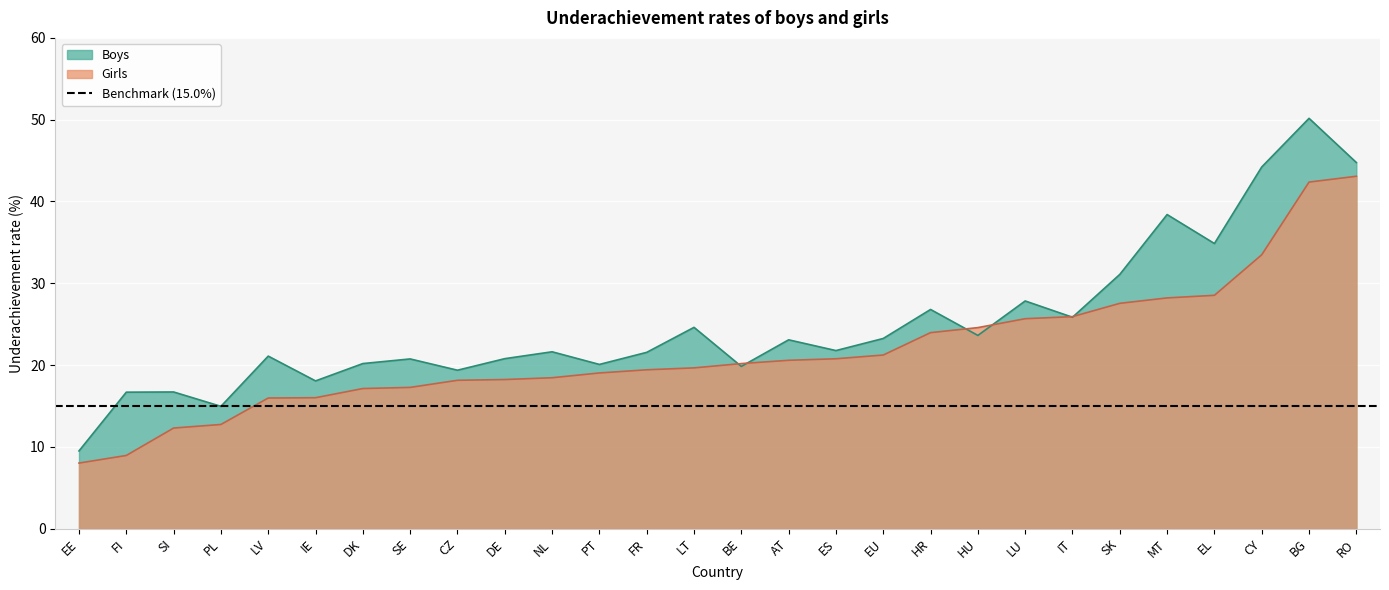

How many intersections are there between Girls and Boys?

6